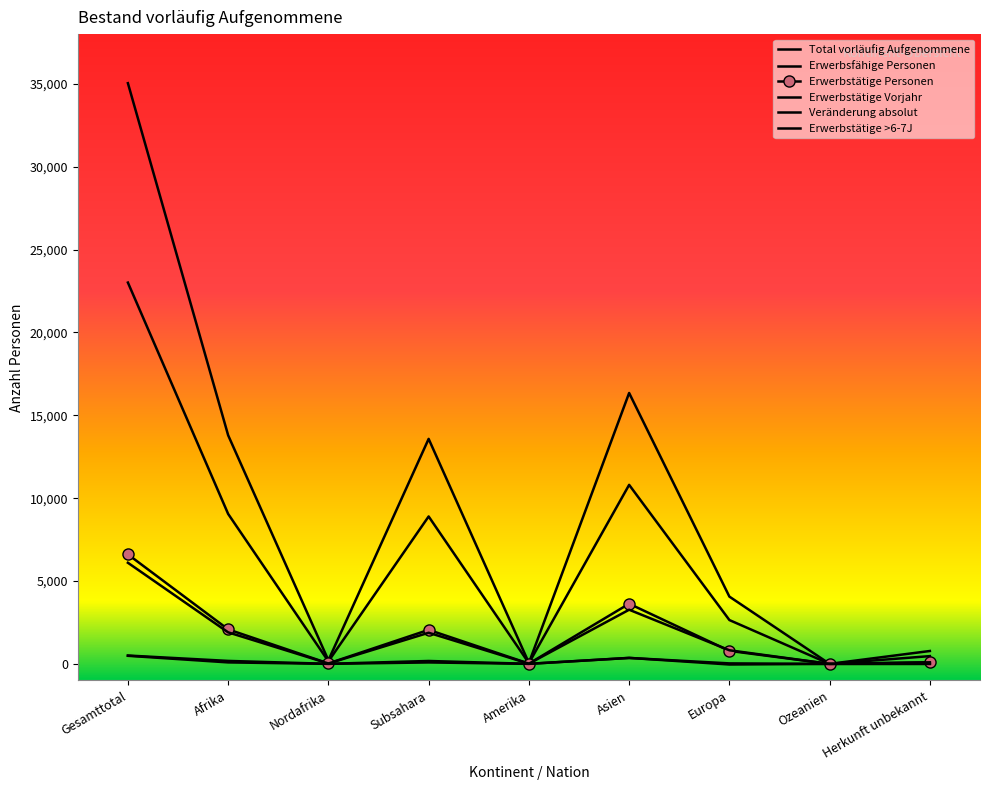

Which series has the largest total across all categories?

Total vorläufig Aufgenommene